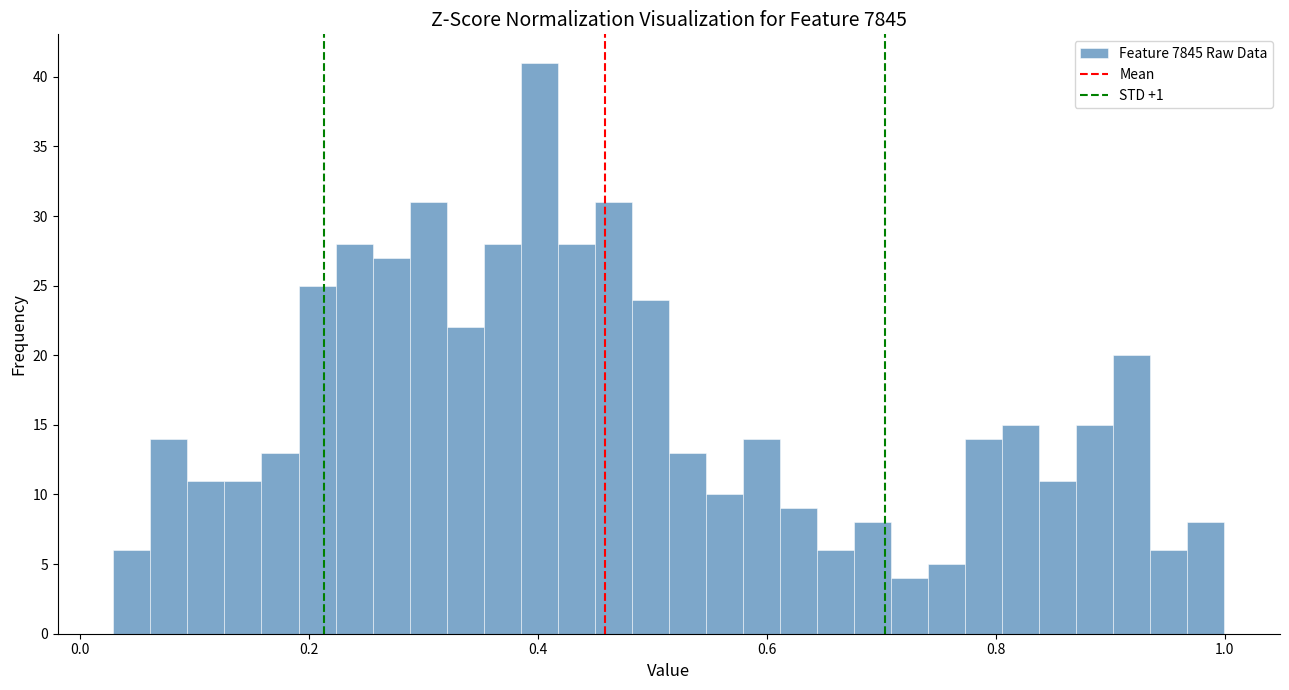

Read against the x-axis, roughly where is the centre of the tallest bar?

0.40